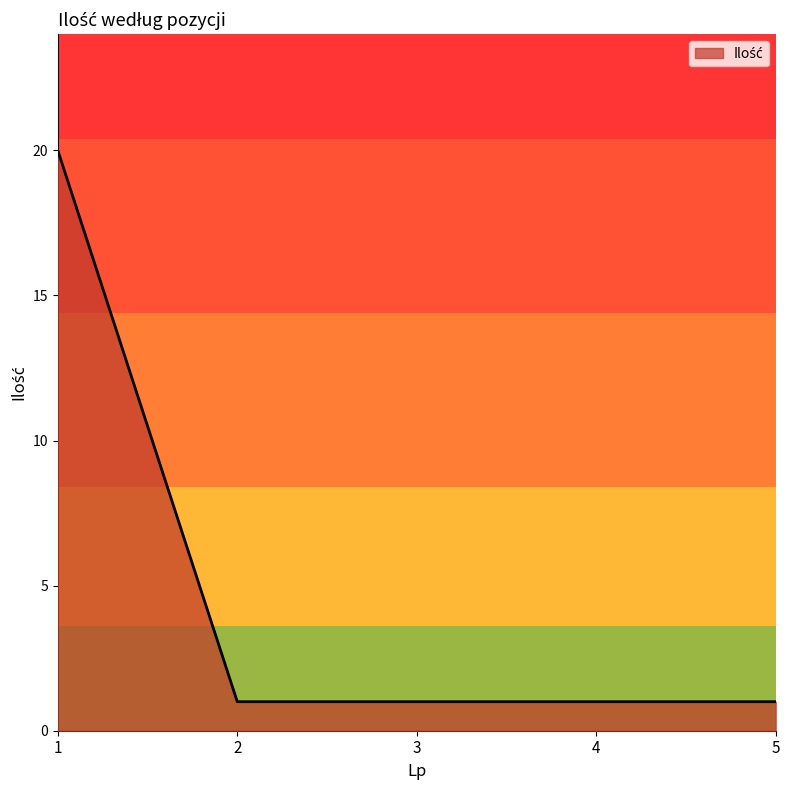

True or false: the data shows 2 at 3.

False